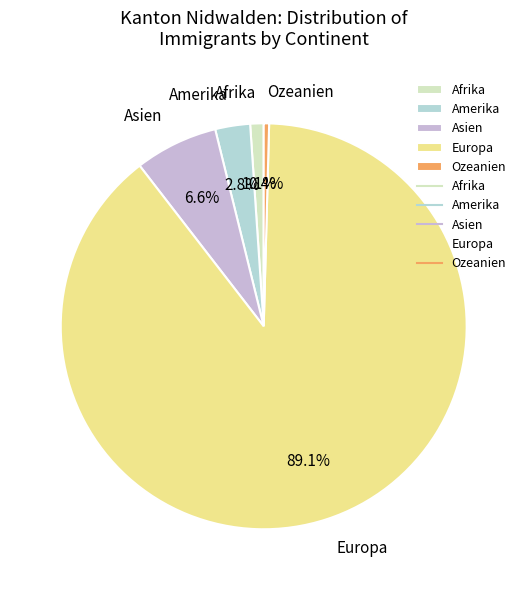

Do Europa and Asien together represent more than half of the pie?

Yes